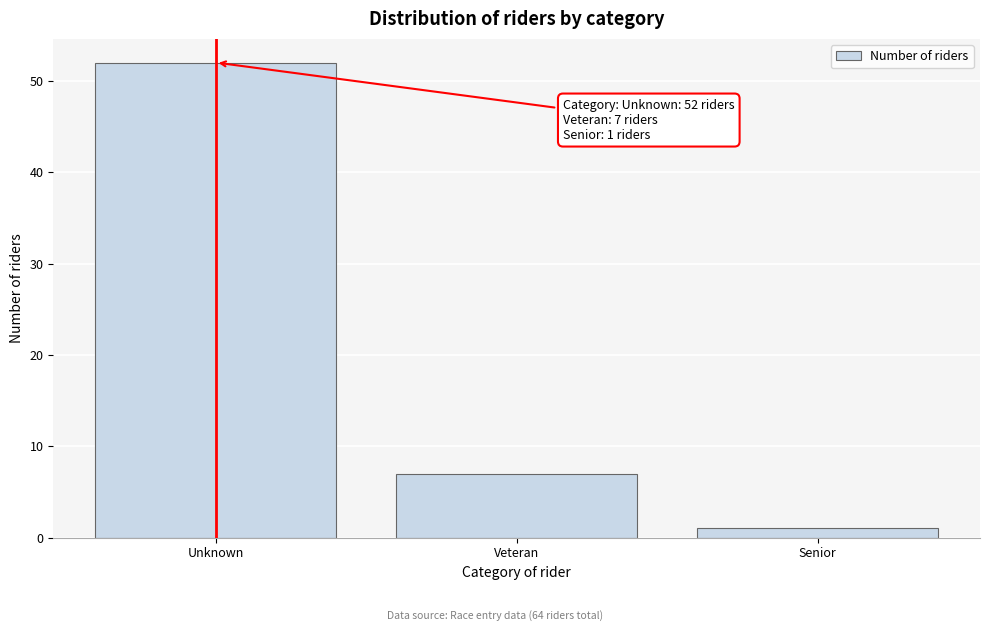

Reading left to right, extract all data points from this chart.

Unknown=52	Veteran=7	Senior=1